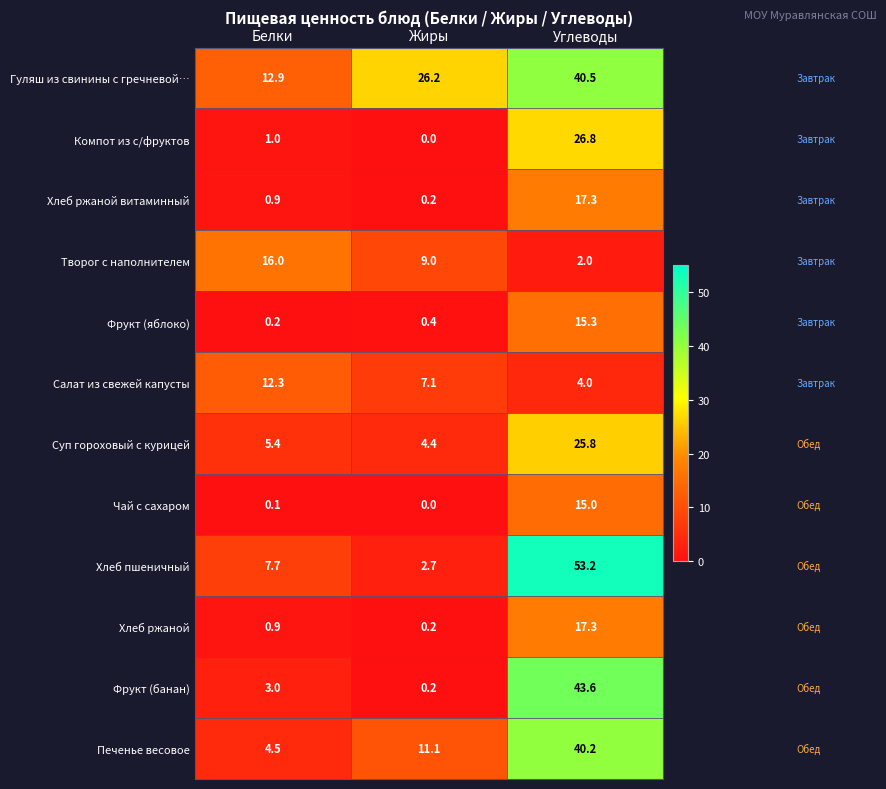

Rank the categories by Гуляш из свинины с гречневой… value from lowest to highest.

Белки, Жиры, Углеводы